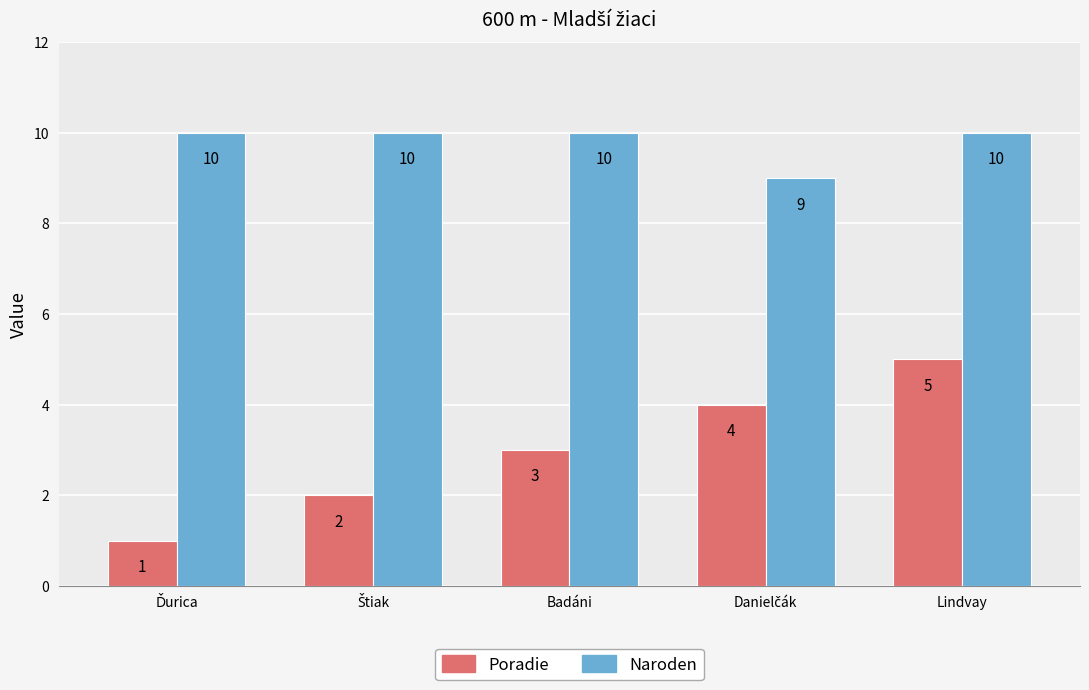

What is the greatest value displayed?

10